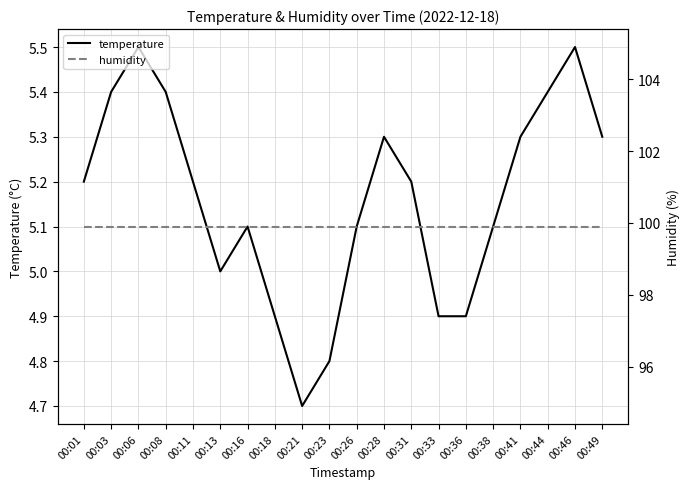

At how many categories does at least one series exceed 43?

20